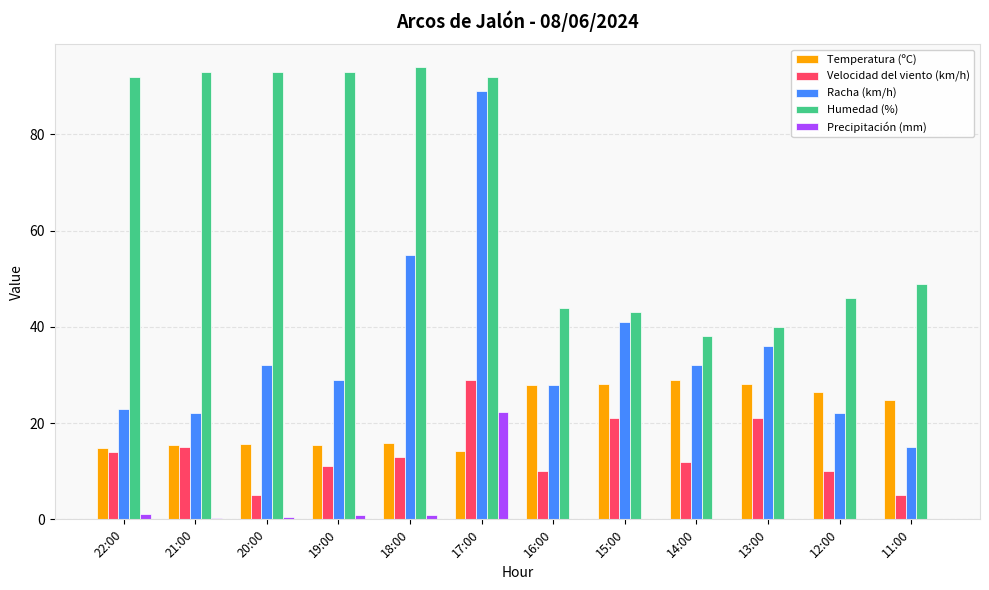

Between 20:00 and 14:00, which series saw the biggest shift?

Humedad (%)